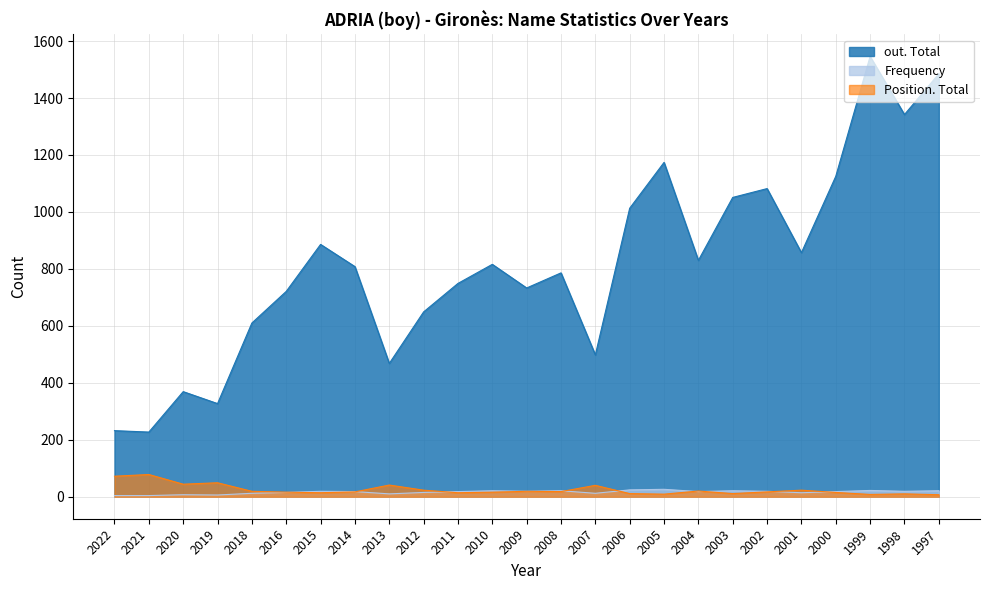

What are all the series names shown in the legend?

out. Total, Frequency, Position. Total